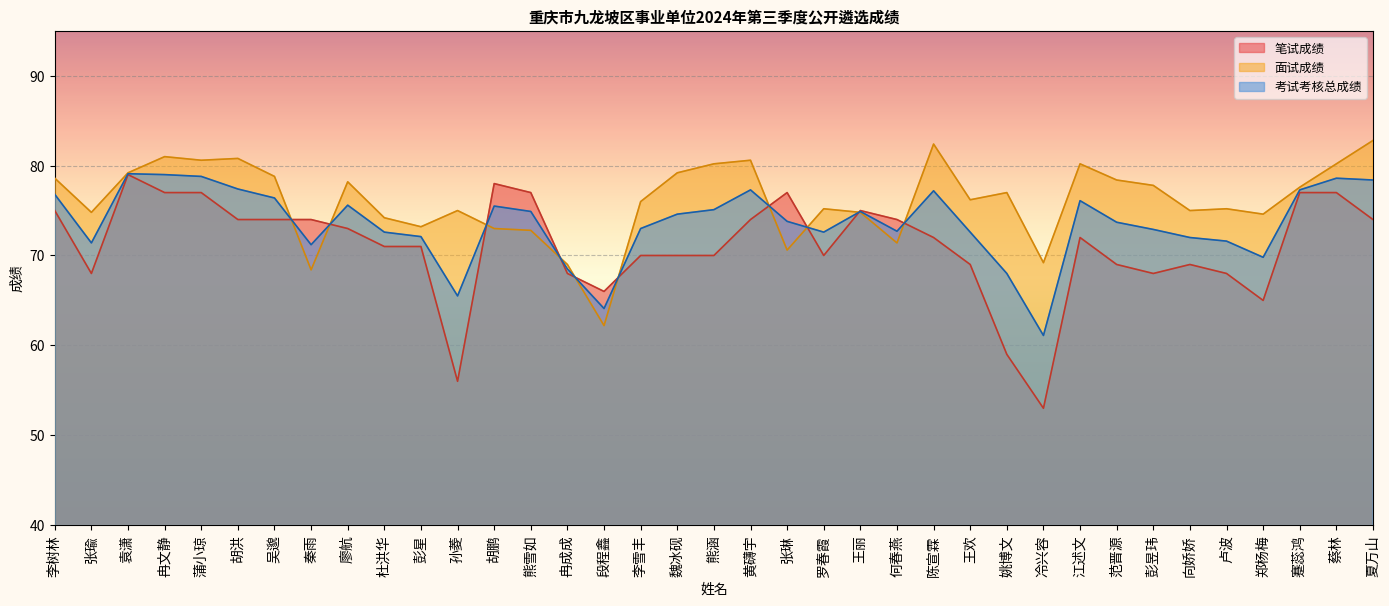

Which series ends up on top after the final intersection of 笔试成绩 and 面试成绩?

面试成绩